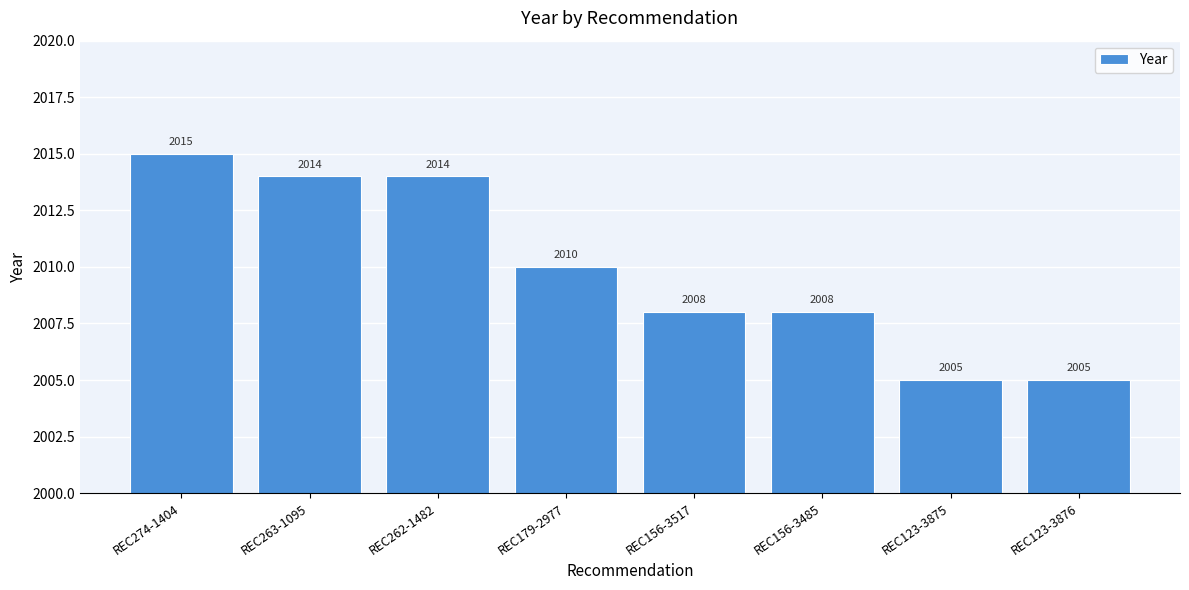

What is the value of the 5th bar from the left?

2008